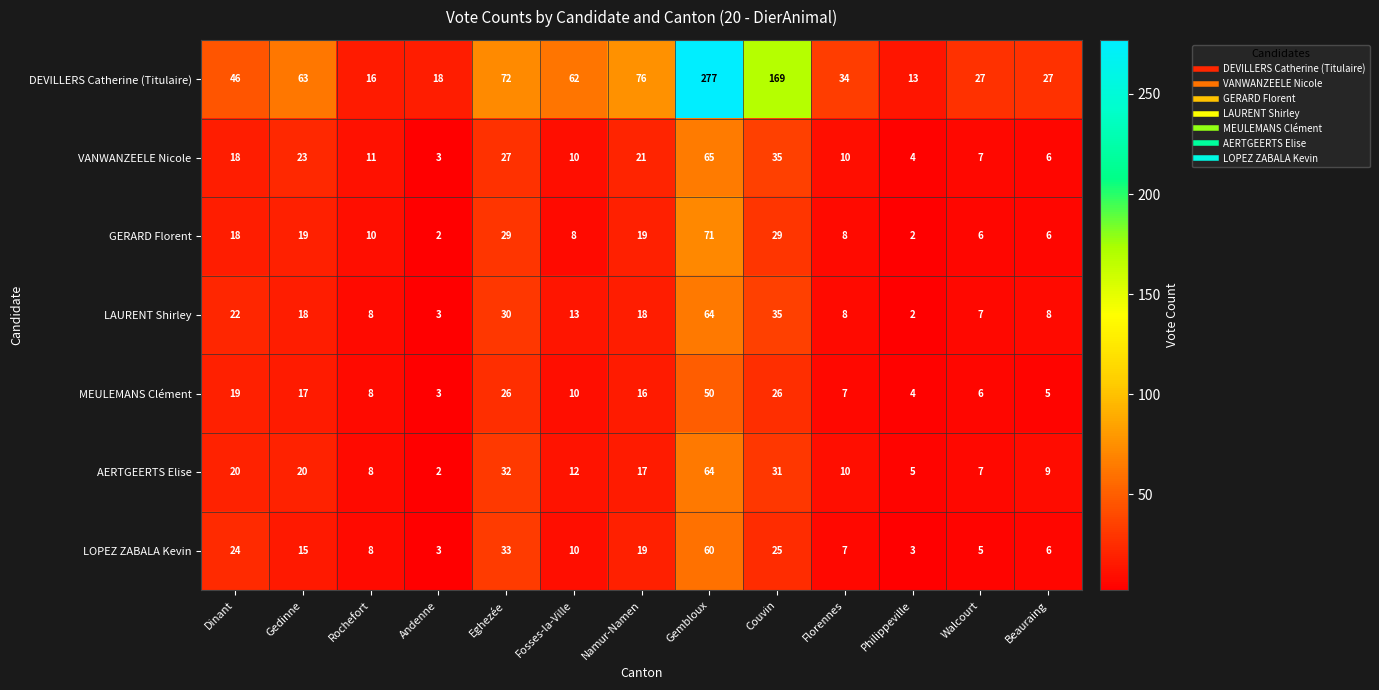

Which series has the widest spread of values?

DEVILLERS Catherine (Titulaire)